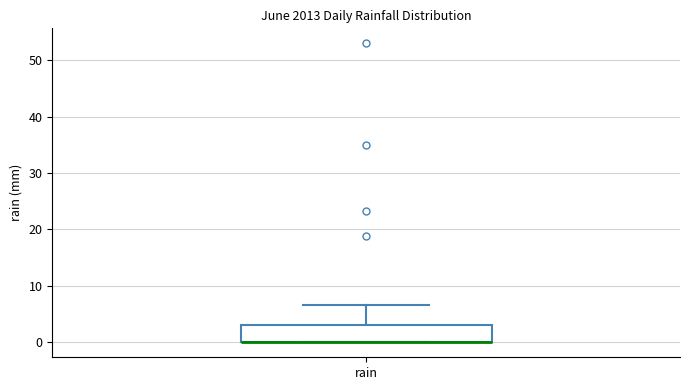

Read this box plot against the y-axis: the position of the median line, the range covered by the box, and the ends of both whiskers. The values are not printed on the chart, so give them approximately, as read against the axis.

median 0 (drawn on the box's lower edge), box 0 to 3, whiskers 0 to 7